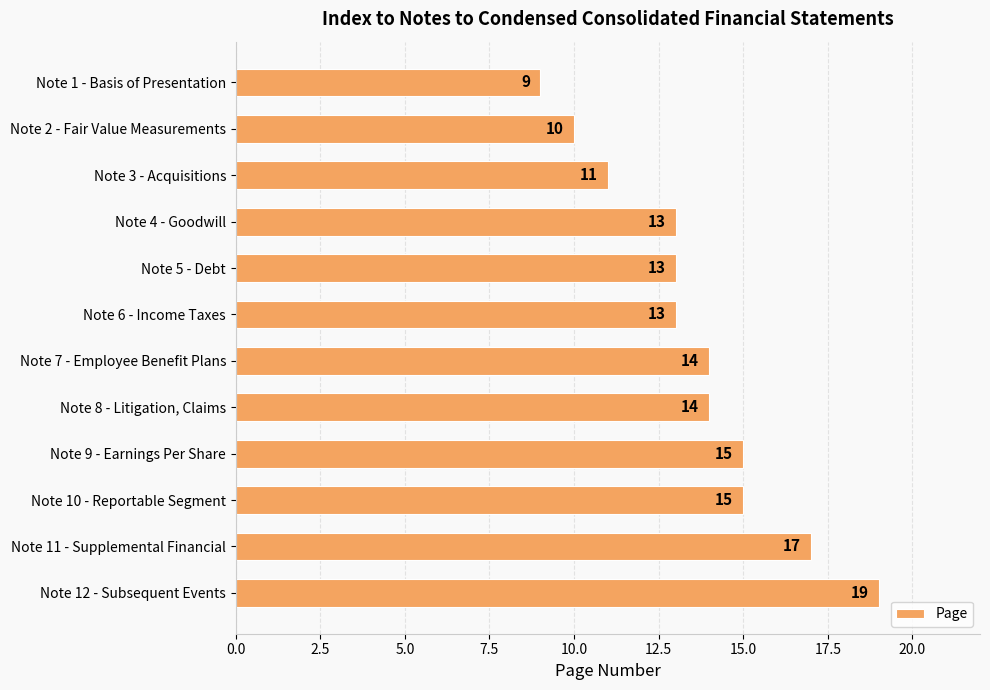

Reading top to bottom, extract all data points from this chart.

9	10	11	13	13	13	14	14	15	15	17	19